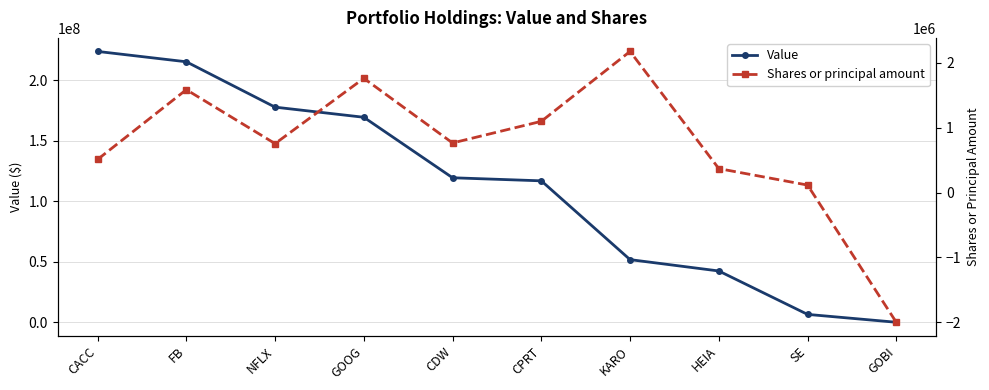

Which category has the highest value across all series?

CACC